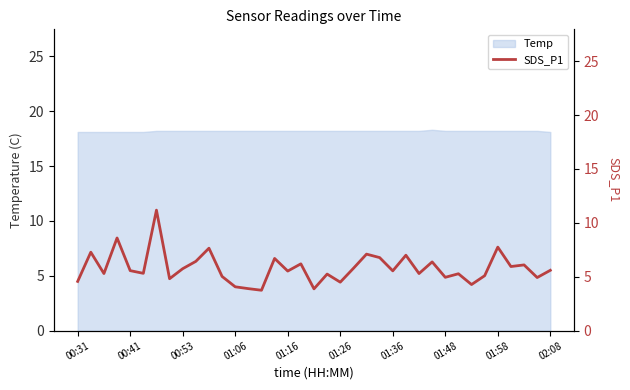

True or false: Temp has a value of 18.2 at 01:36.

True